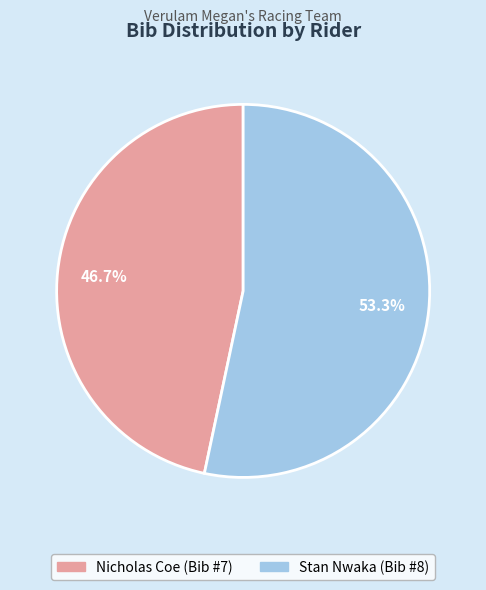

Which slice is the largest?

Stan Nwaka